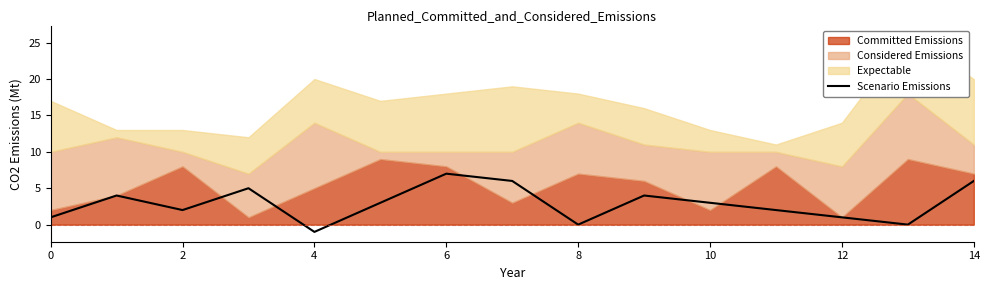

How many values are above zero?

12